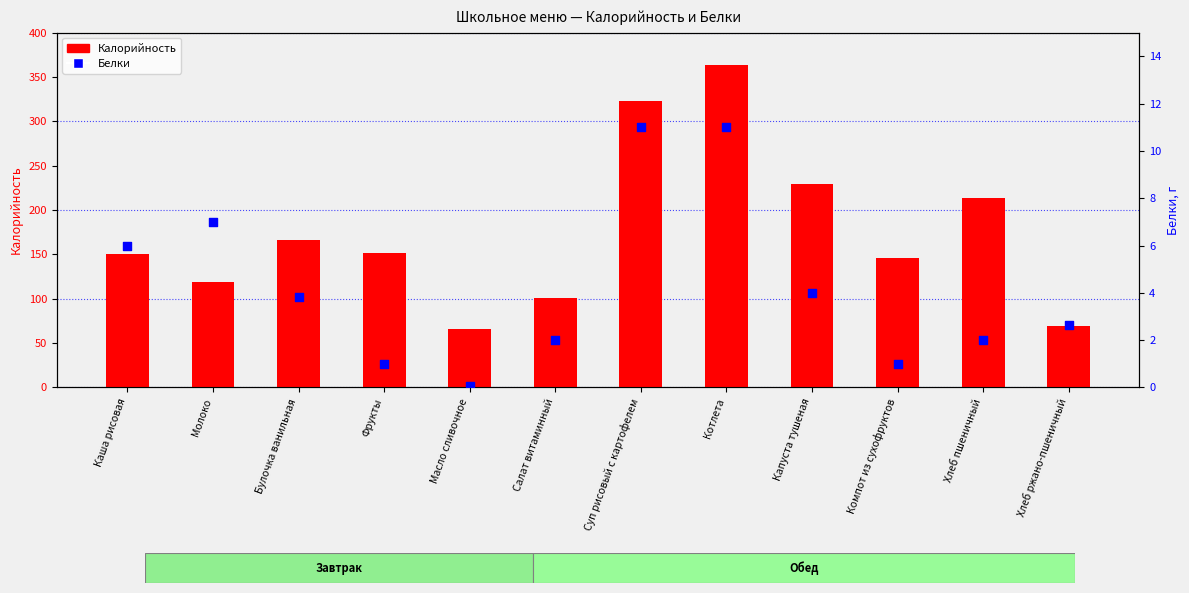

Which series reaches the minimum Y coordinate?

Белки